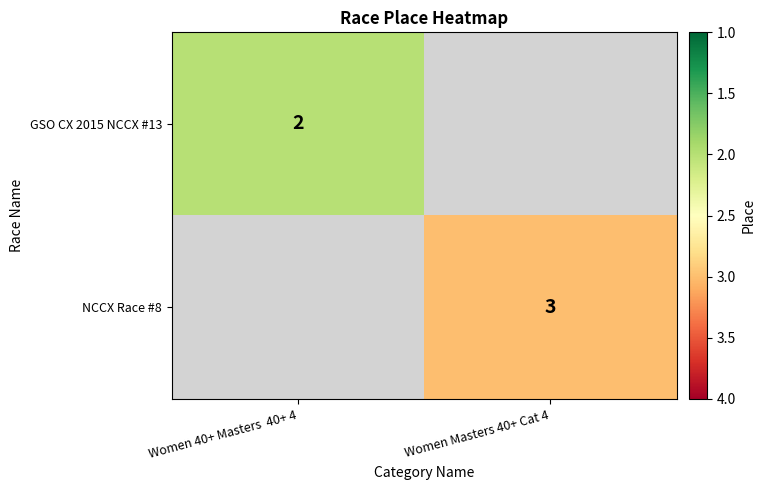

The value of NCCX Race #8 at Women Masters 40+ Cat 4 is 2. True or false?

False